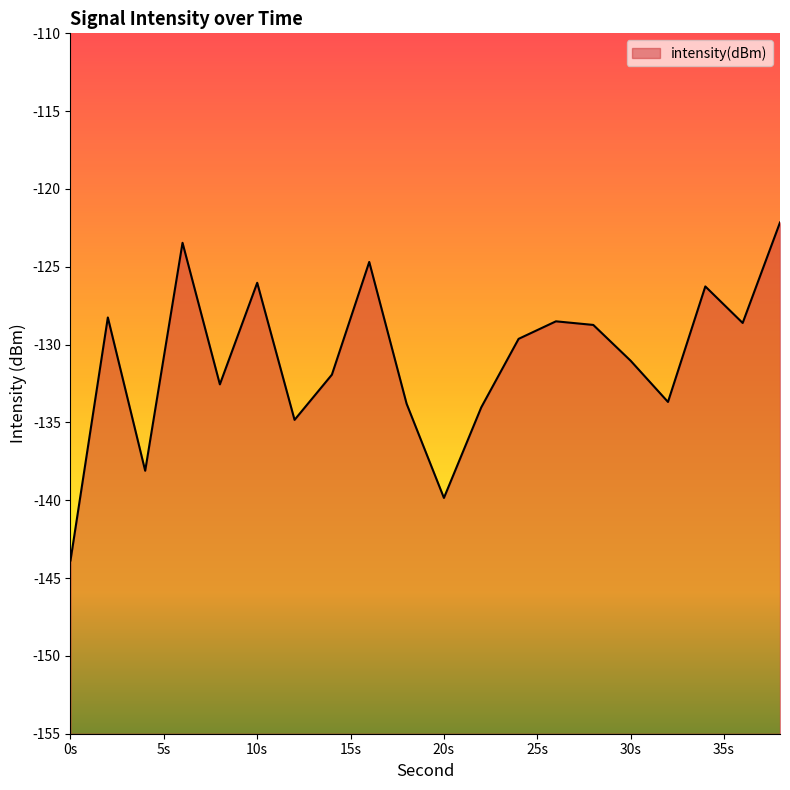

What is the value of the 13th point from the left?

-129.6